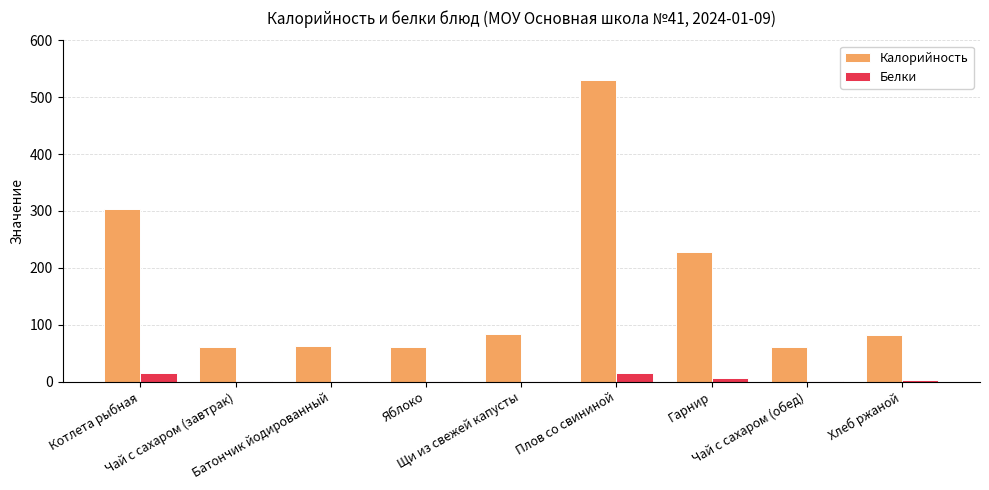

What is the sum of all Белки values?

44.2